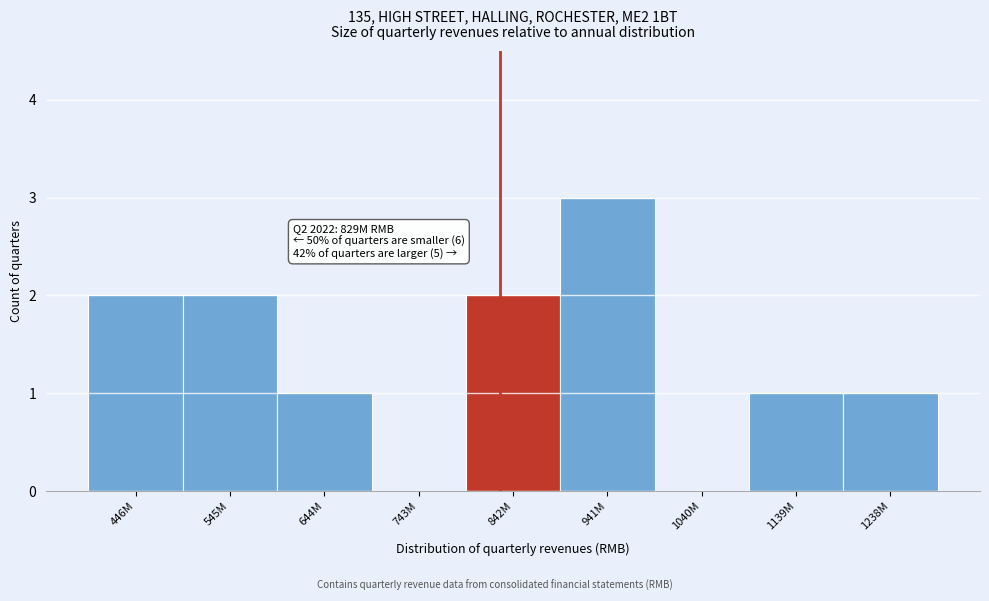

Reading left to right, transcribe all the data shown in this chart.

446M=2	545M=2	644M=1	743M=0	842M=2	941M=3	1040M=0	1139M=1	1238M=1